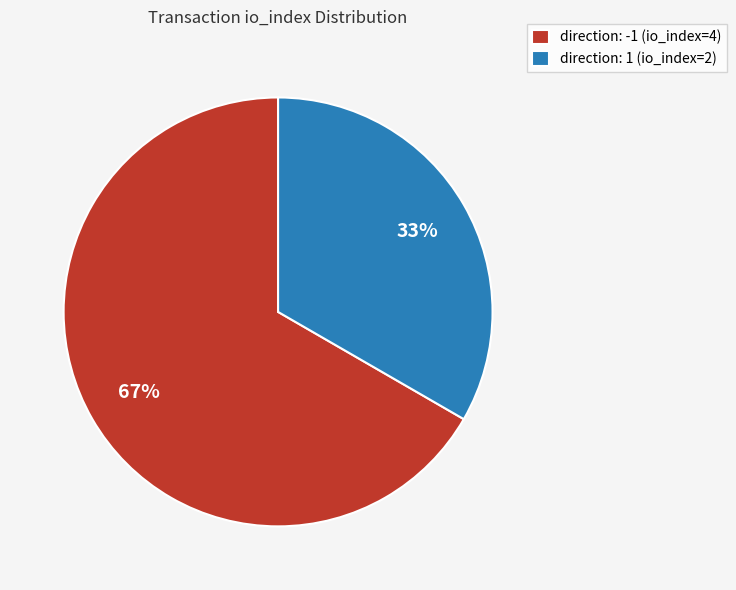

How many slices are in this pie chart?

2